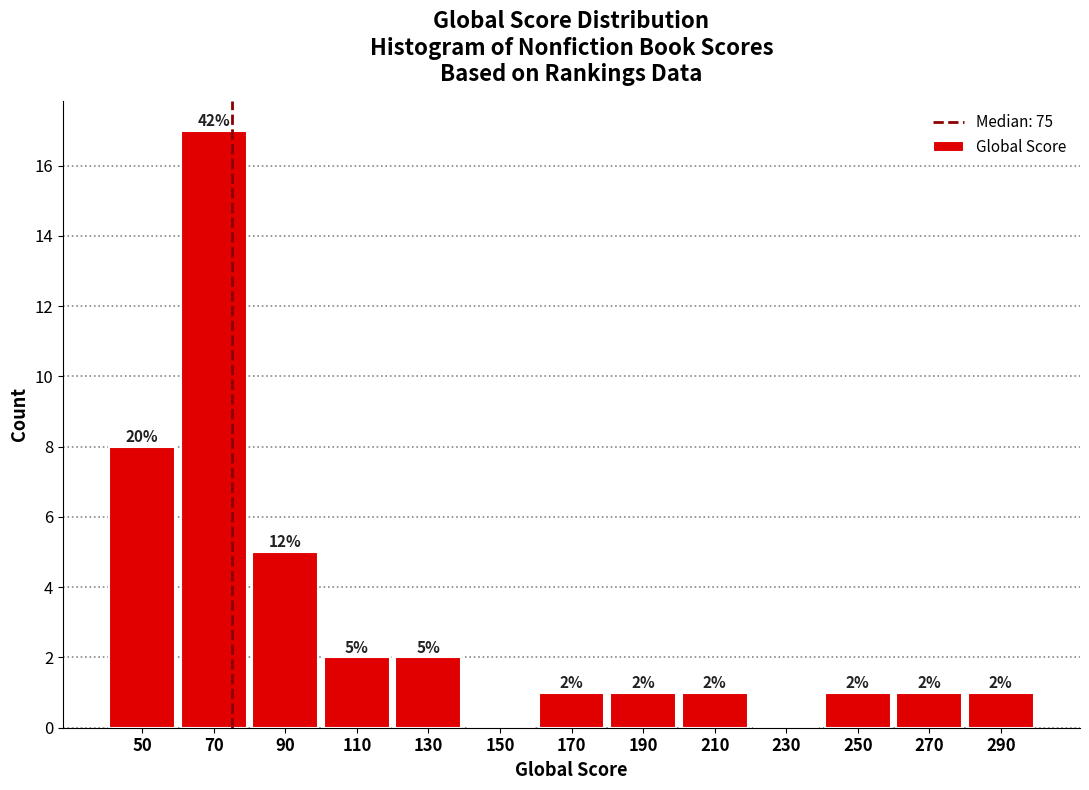

Over which range of the x-axis is the bar tallest?

60 to 80